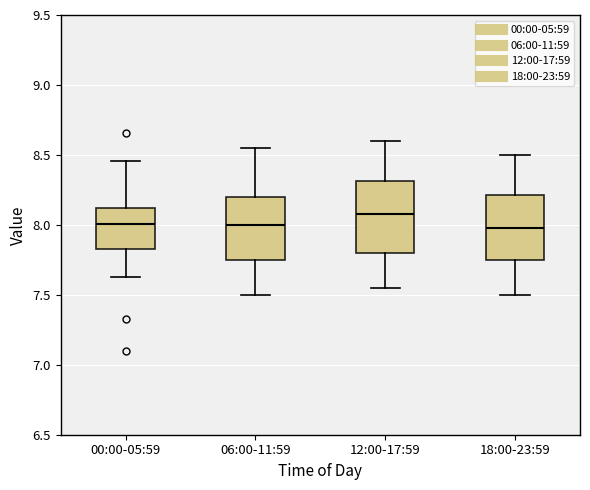

Reading left to right, read every box against the y-axis: the position of its median line, the range the box covers, and the ends of its whiskers. The values are not printed on the chart, so give them approximately, as read against the axis.

00:00-05:59: median 8.00, box 7.85 to 8.10, whiskers 7.65 to 8.45
06:00-11:59: median 8.00, box 7.75 to 8.20, whiskers 7.50 to 8.55
12:00-17:59: median 8.10, box 7.80 to 8.30, whiskers 7.55 to 8.60
18:00-23:59: median 8.00, box 7.75 to 8.20, whiskers 7.50 to 8.50